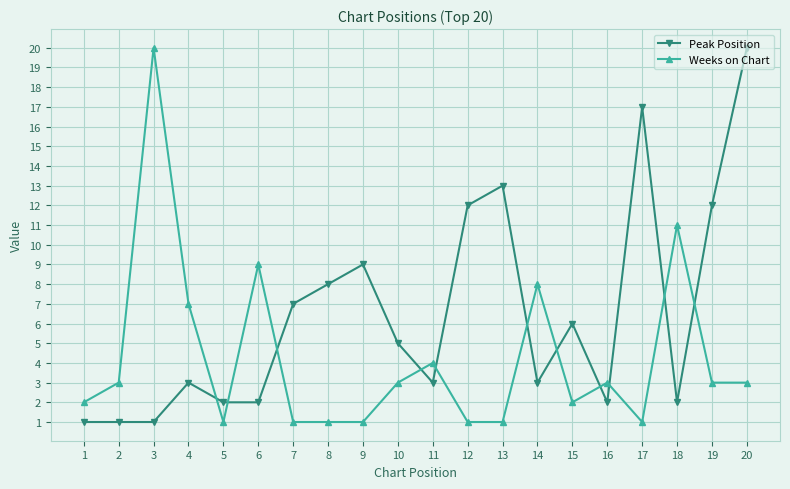

At which label does Weeks on Chart reach its peak?

3